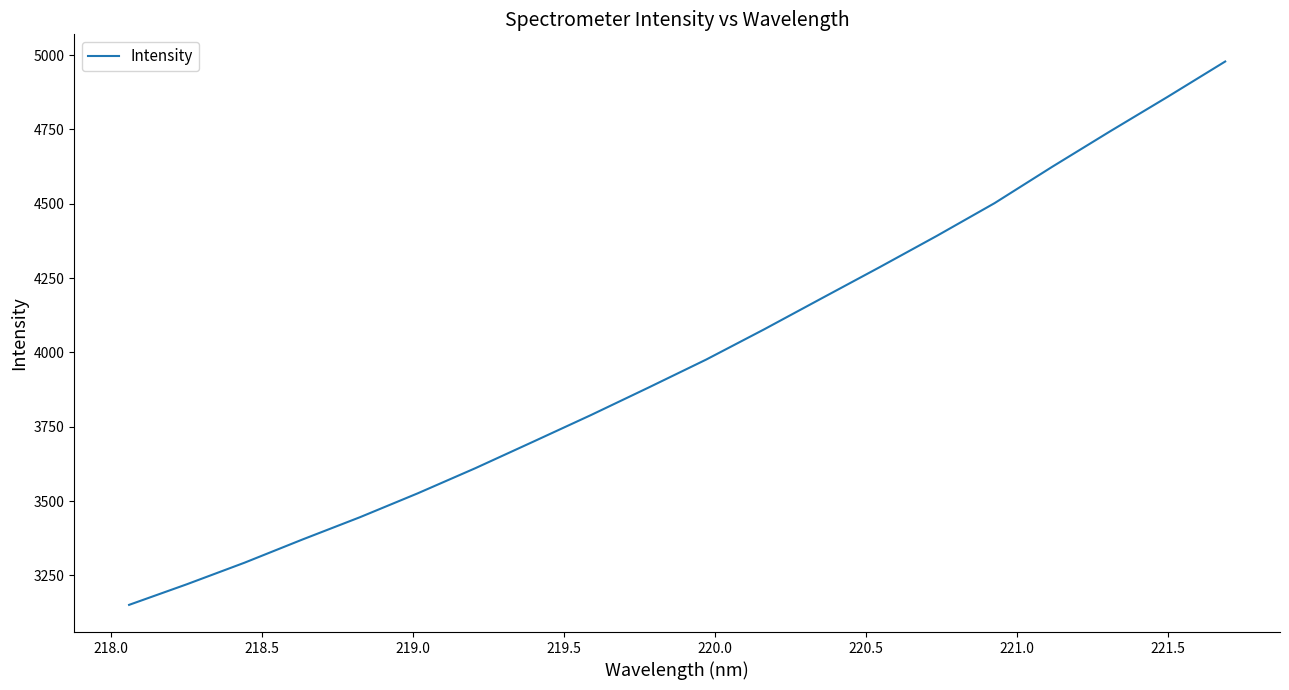

What is the minimum value shown in the chart?

3150.9